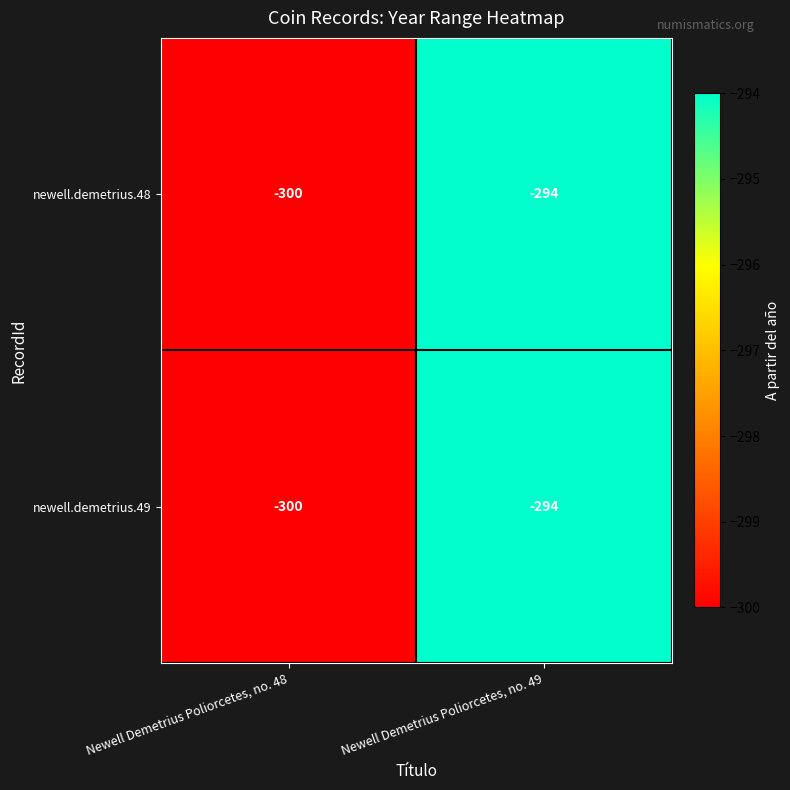

Reading right to left, extract all data points from this chart.

newell.demetrius.48: -294	-300
newell.demetrius.49: -294	-300